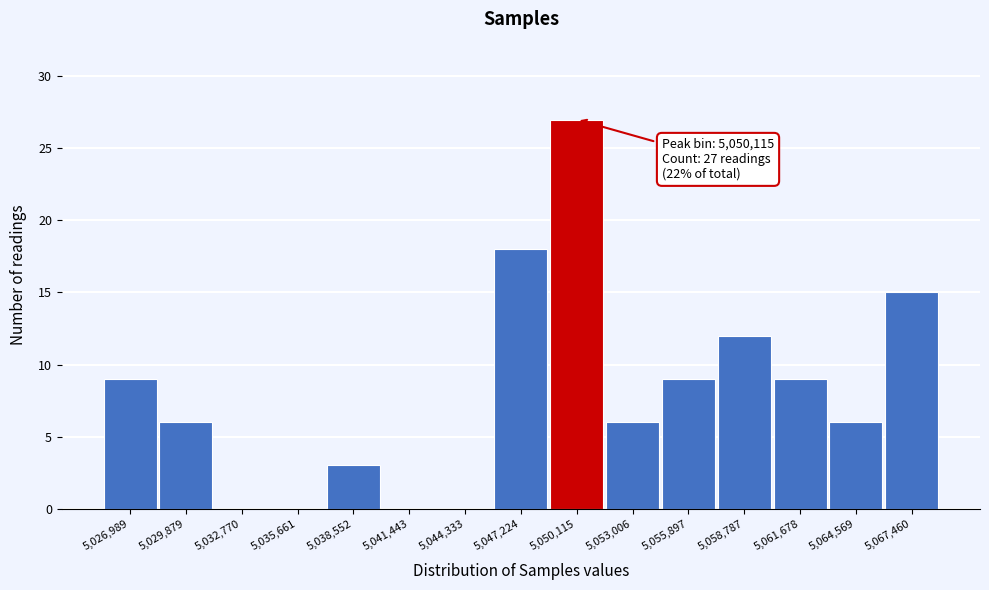

Reading right to left, list all the values displayed in this chart.

5,067,460=15	5,064,569=6	5,061,678=9	5,058,787=12	5,055,897=9	5,053,006=6	5,050,115=27	5,047,224=18	5,044,333=0	5,041,443=0	5,038,552=3	5,035,661=0	5,032,770=0	5,029,879=6	5,026,989=9